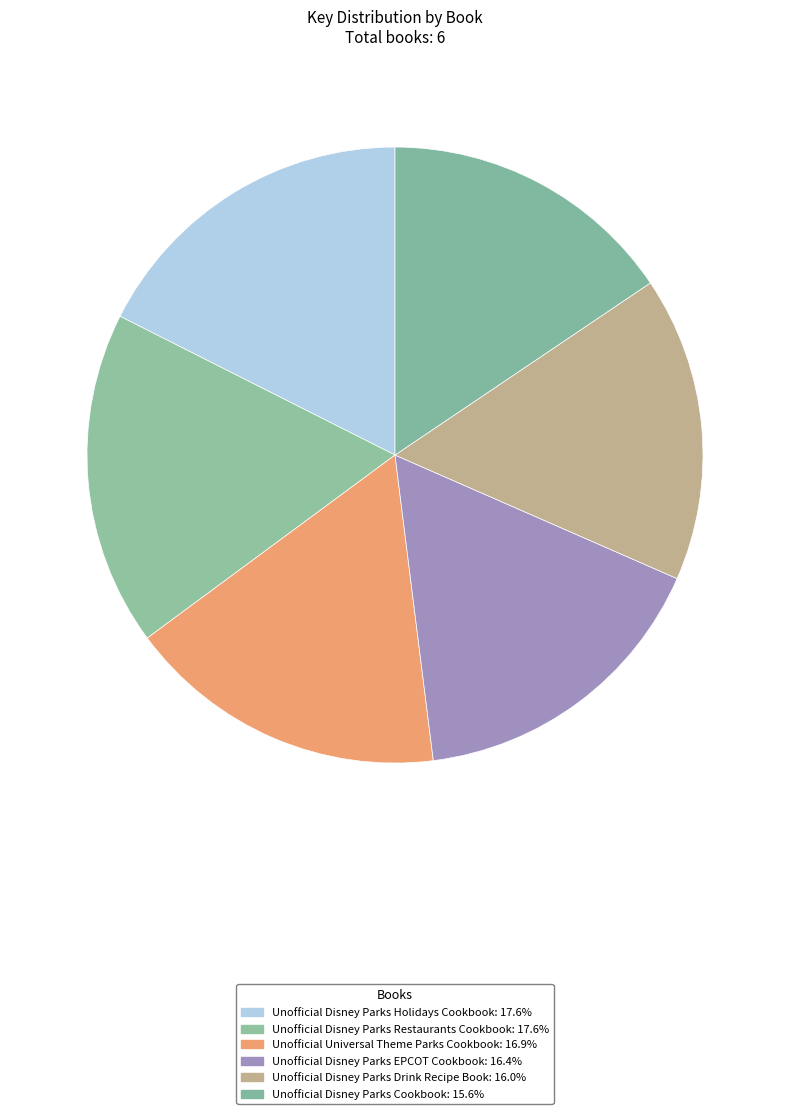

Is Unofficial Disney Parks EPCOT Cookbook the majority of the pie?

No